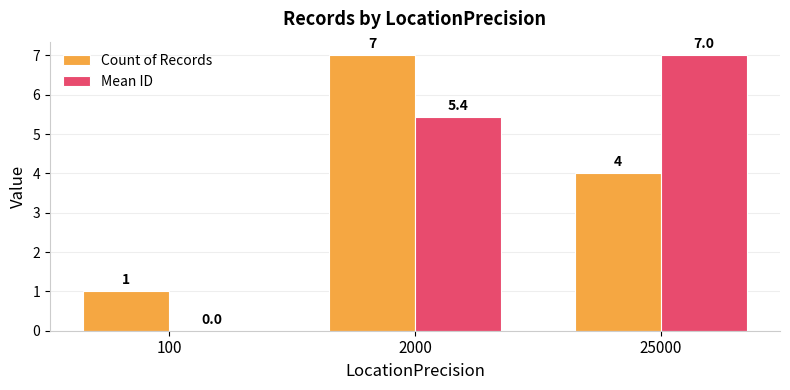

How many distinct data groups are displayed?

2